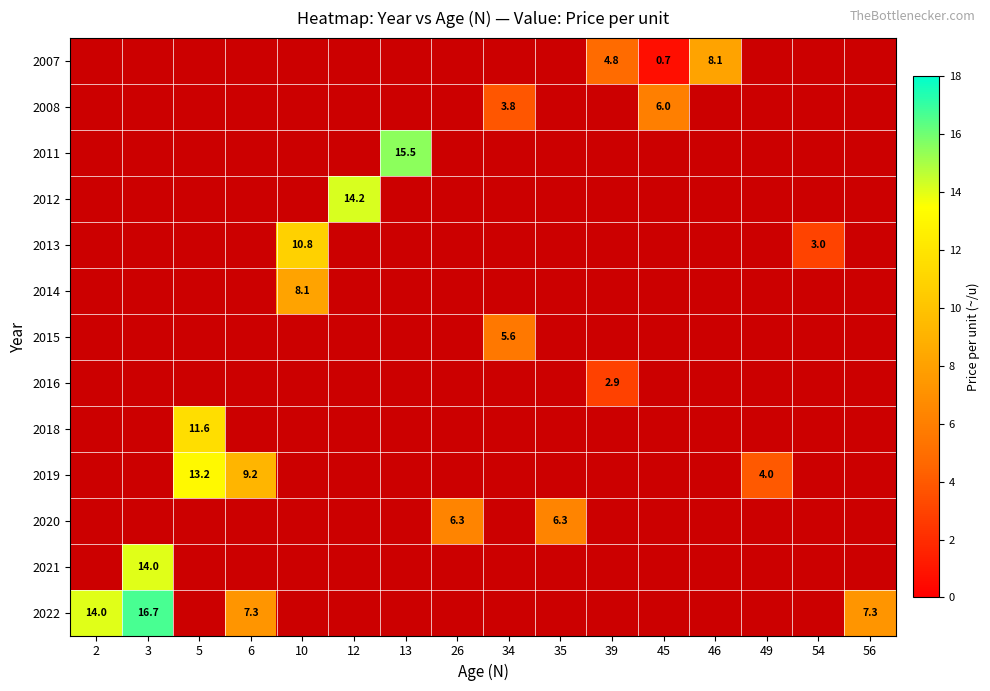

What is the greatest value displayed?

16.7